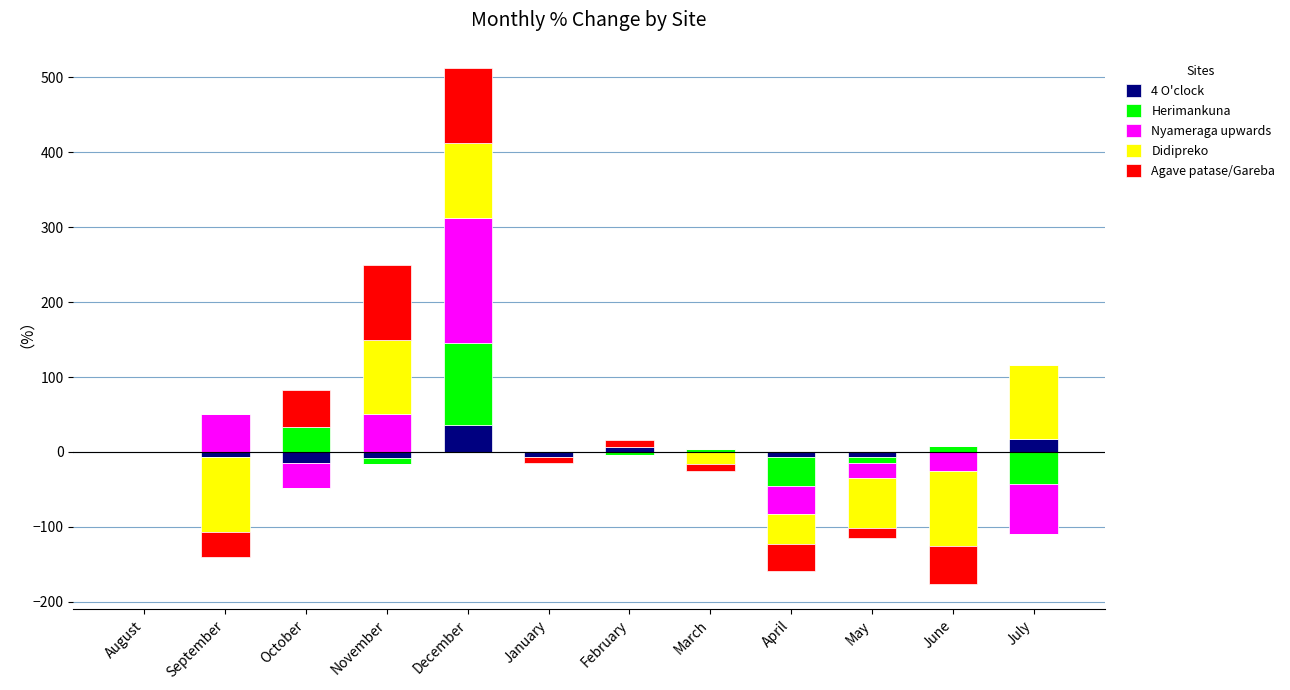

Is it true that 4 O'clock equals 21.7 at March?

False